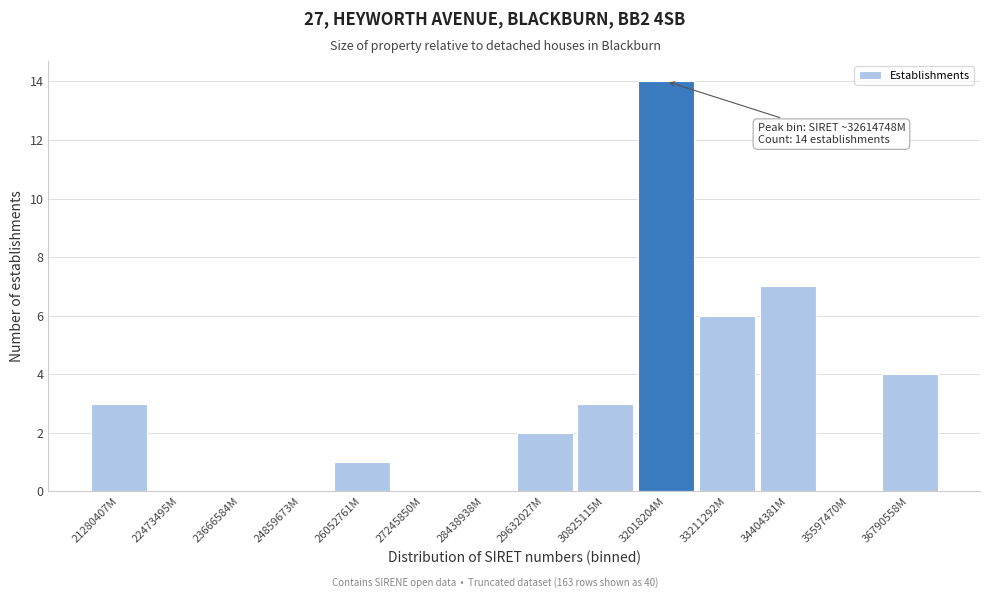

Reading left to right, extract all data points from this chart.

21280407M=3	22473495M=0	23666584M=0	24859673M=0	26052761M=1	27245850M=0	28438938M=0	29632027M=2	30825115M=3	32018204M=14	33211292M=6	34404381M=7	35597470M=0	36790558M=4